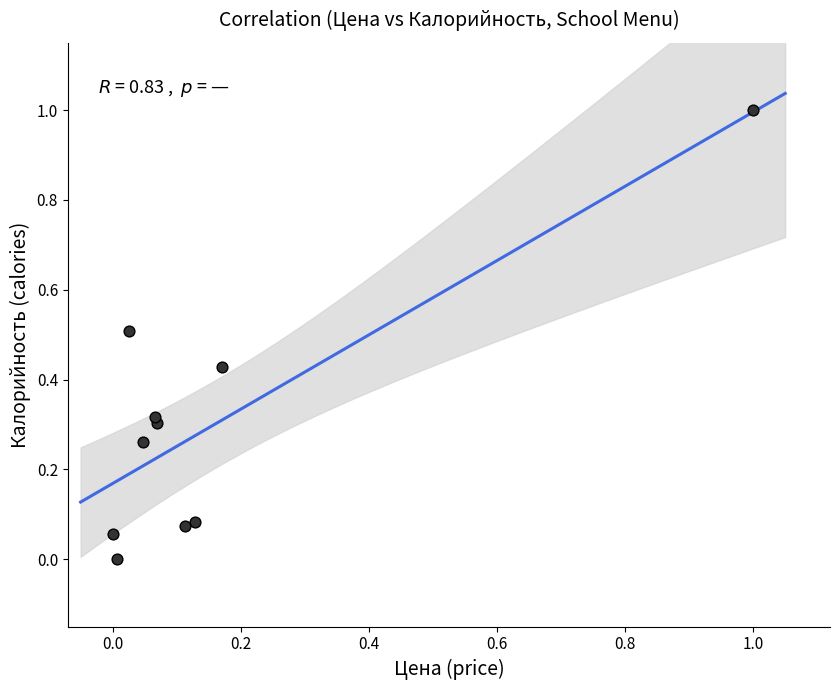

What is the range of Y values (max minus min)?

1.0